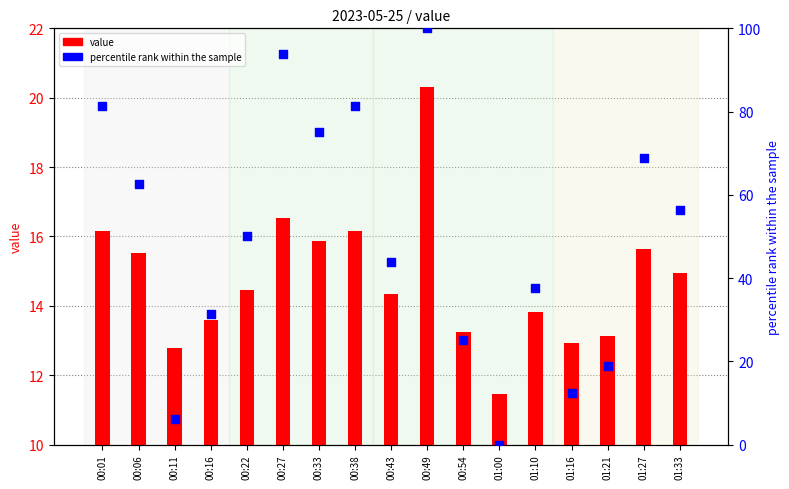

At which category is the sum across all series the highest?

00:49